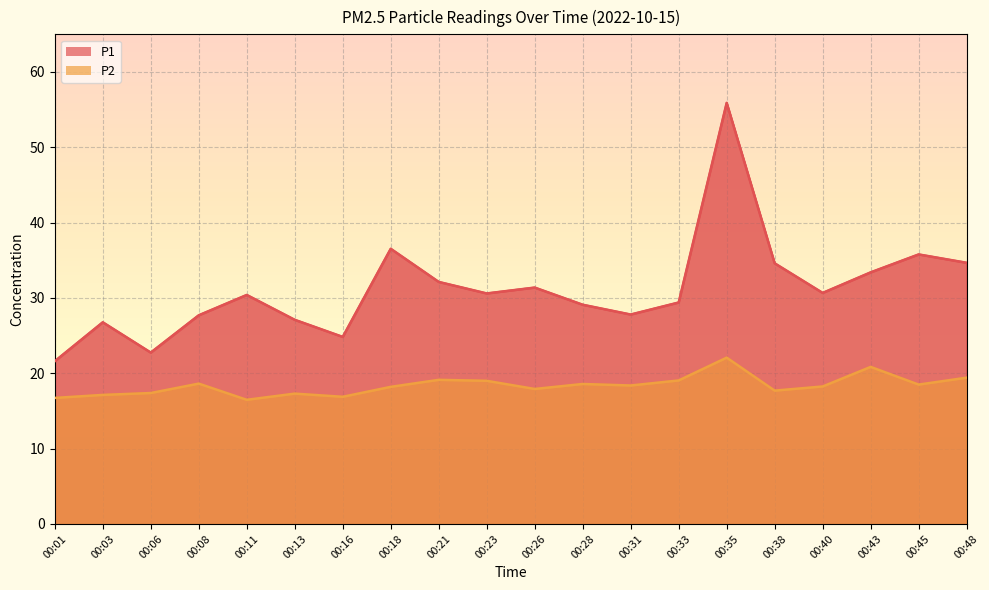

Reading left to right, what are all the values shown in this chart?

P1: 21.6	26.8	22.8	27.7	30.4	27.1	24.8	36.5	32.1	30.6	31.4	29.1	27.8	29.4	55.9	34.6	30.7	33.4	35.8	34.7
P2: 16.7	17.1	17.4	18.6	16.5	17.3	16.9	18.2	19.1	19.0	17.9	18.6	18.4	19.1	22.1	17.7	18.2	20.9	18.5	19.4